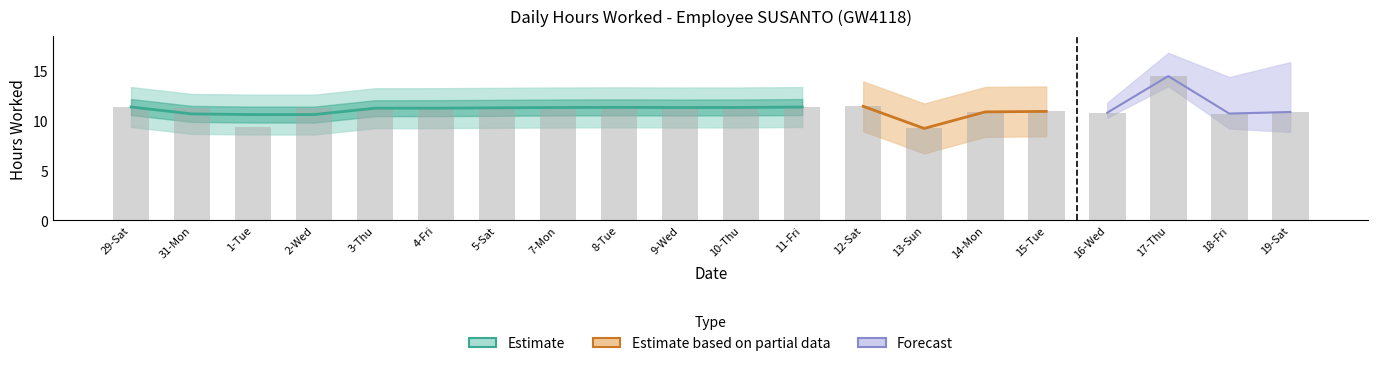

What is the maximum value shown in the chart?

14.5